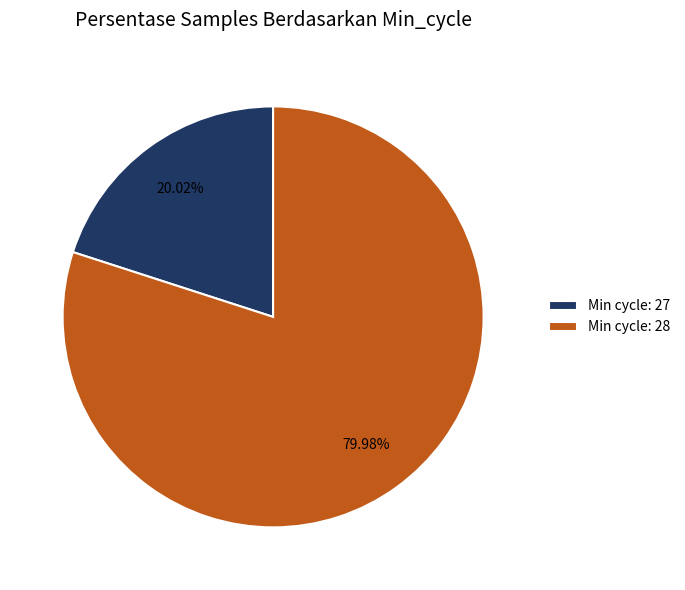

Is there a majority slice in this chart?

Yes